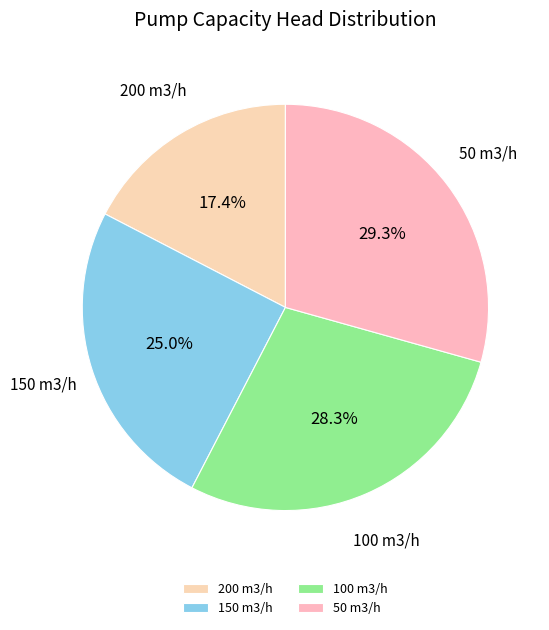

How many slices are in this pie chart?

4